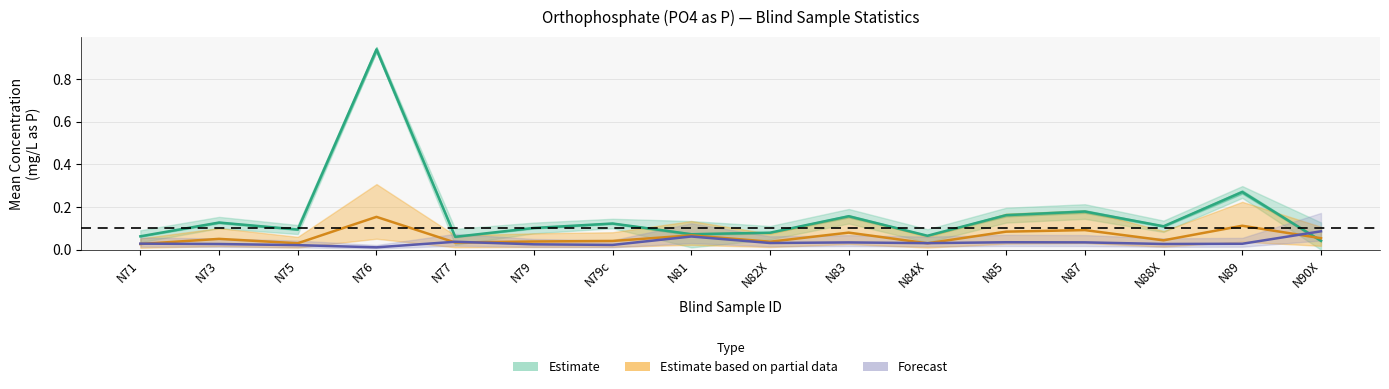

Which series has the widest spread of values?

Estimate